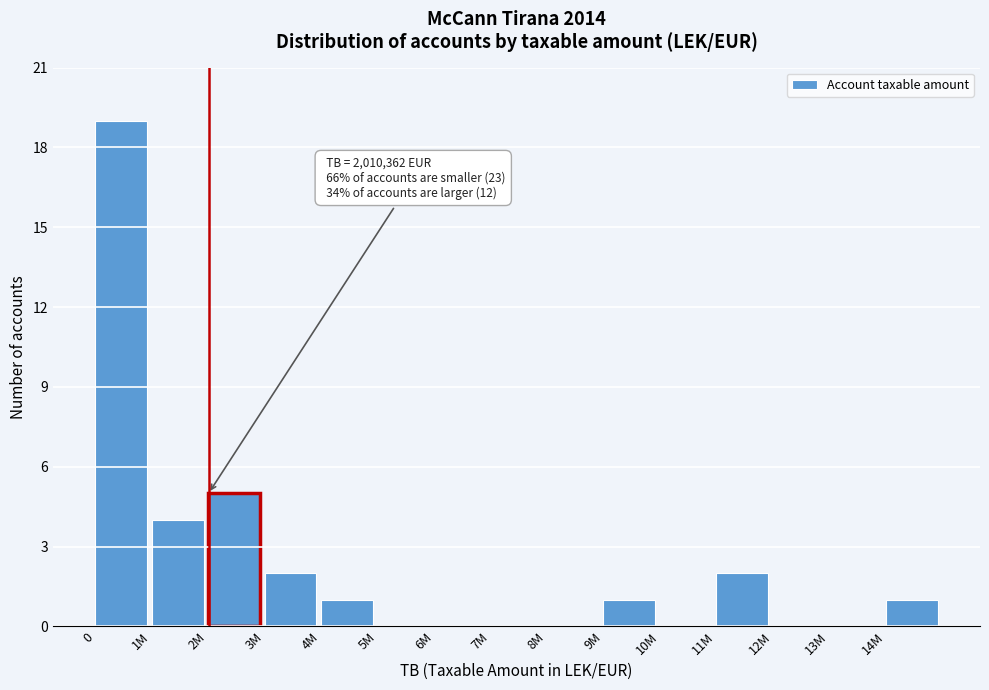

Reading left to right, list all the values displayed in this chart.

0=19	1M=4	2M=5	3M=2	4M=1	5M=0	6M=0	7M=0	8M=0	9M=1	10M=0	11M=2	12M=0	13M=0	14M=1